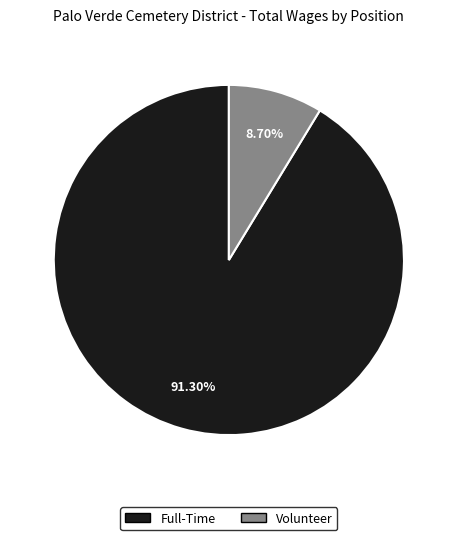

Which has a higher value, Full-Time or Volunteer?

Full-Time